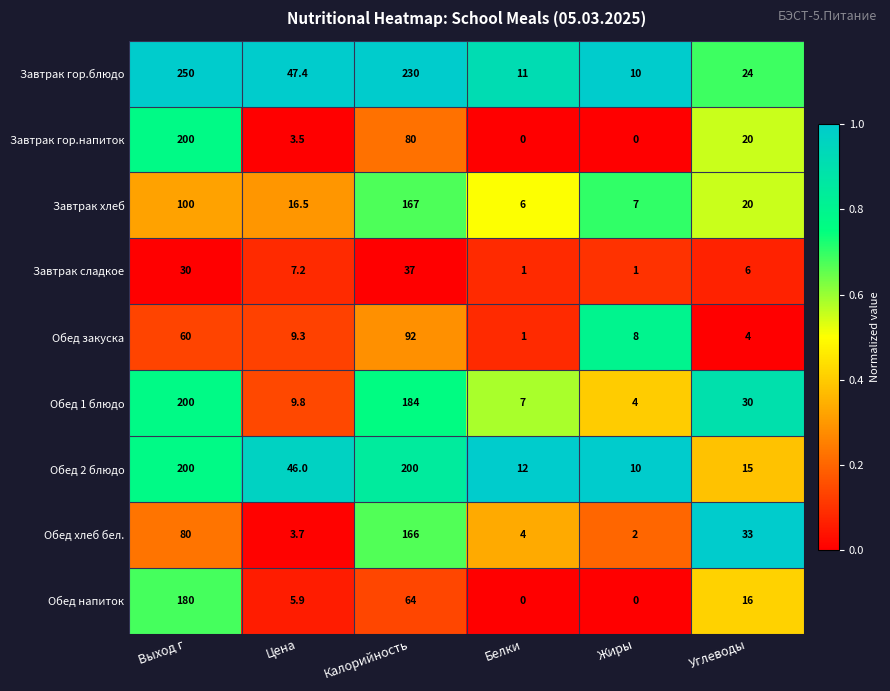

What is the difference between the highest and lowest values at Выход г?

220.0